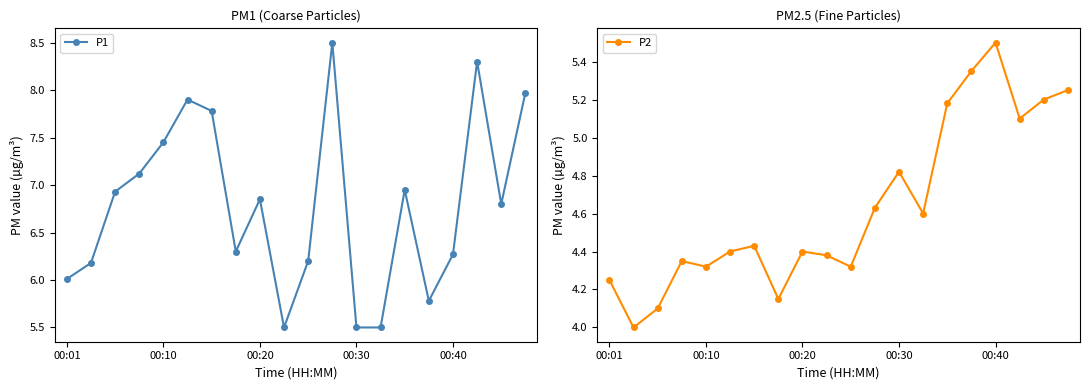

True or false: P1 has a value of 3.2 at 00:20.

False